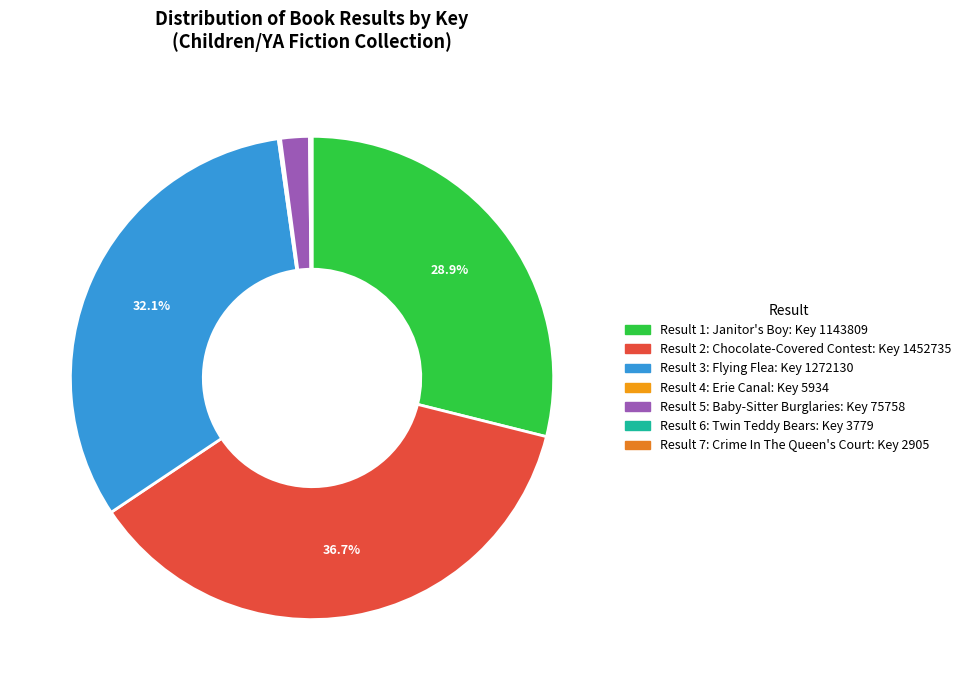

Which category has the biggest portion of the pie?

Result 2: Chocolate-Covered Contest